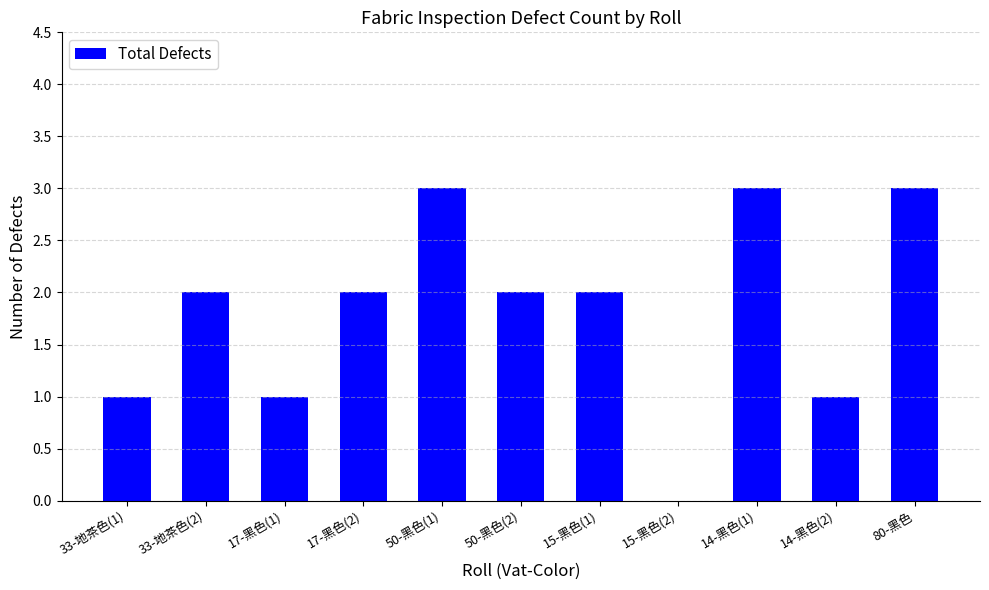

What is the sum of all values?

20